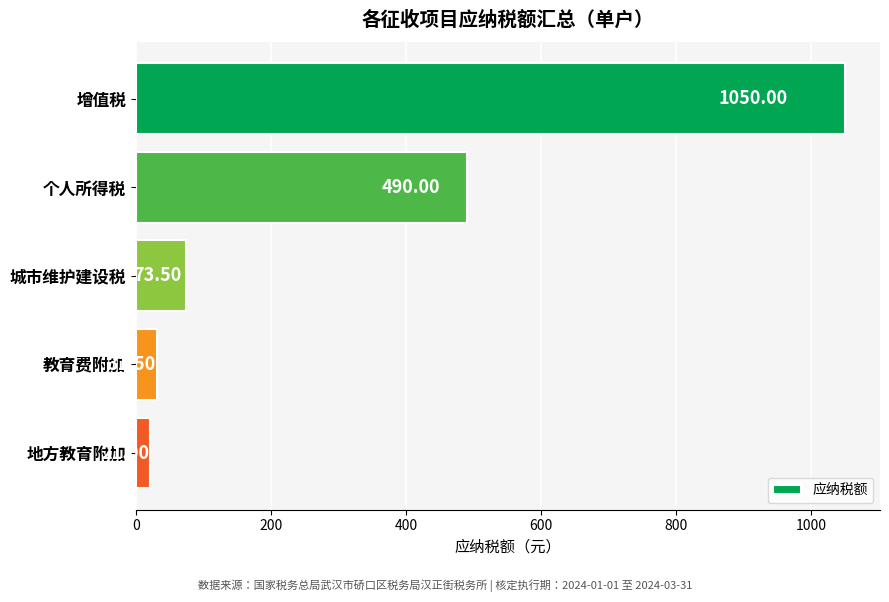

What is the change in value from 个人所得税 to 城市维护建设税?

-416.5